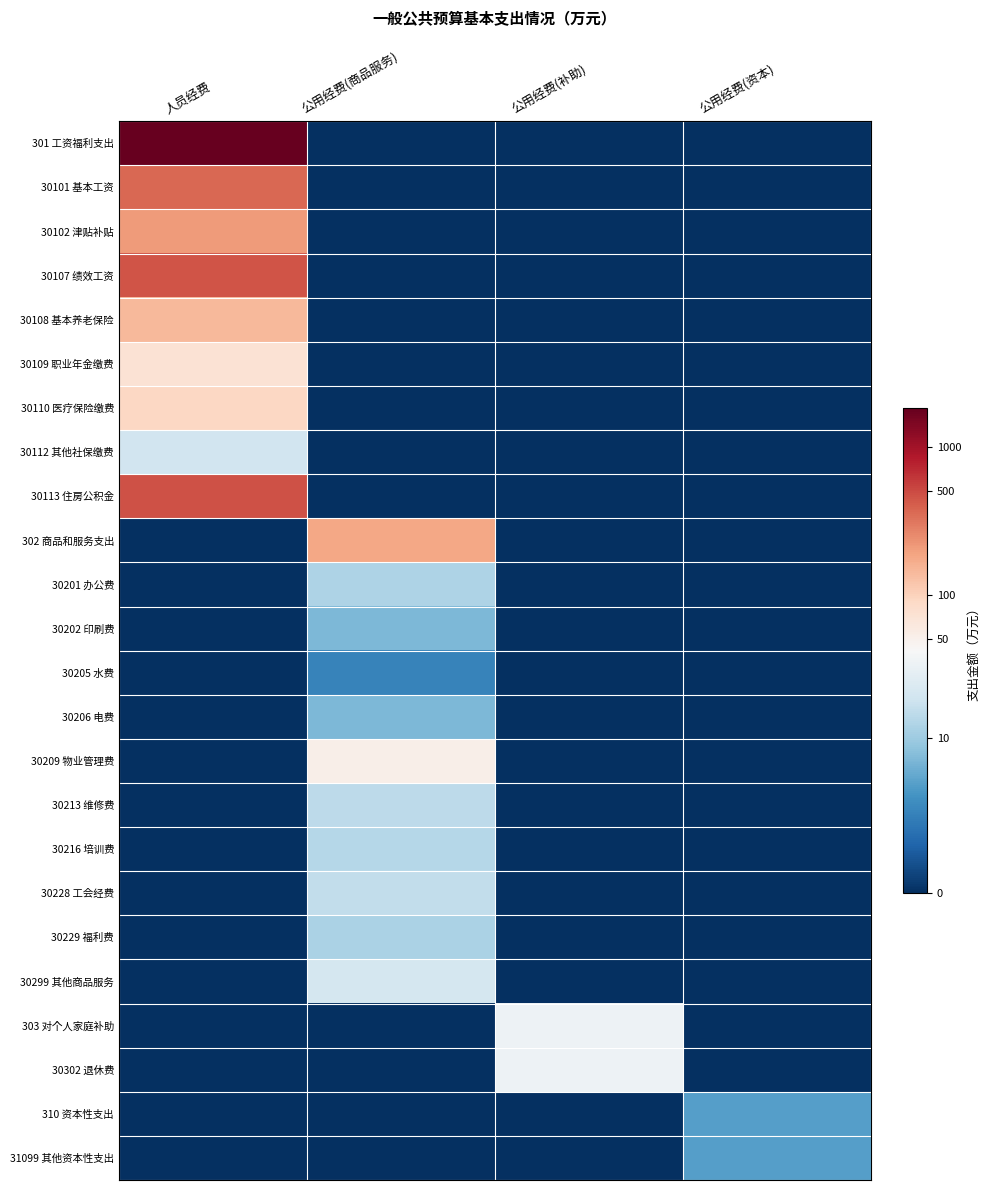

Between 公用经费(补助) and 公用经费(商品服务), which is larger?

公用经费(补助)